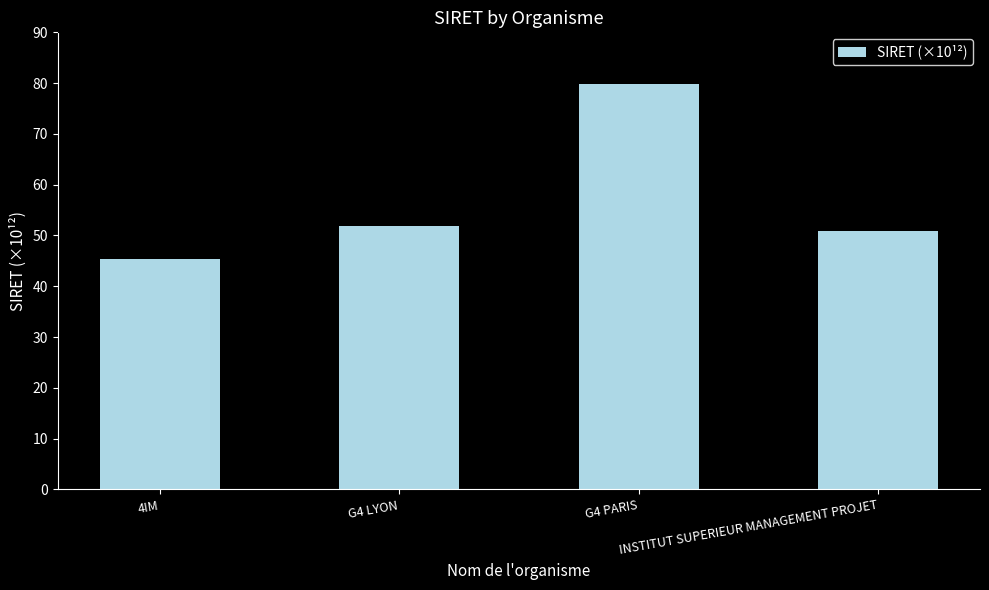

What is the sum of all values?

227.9